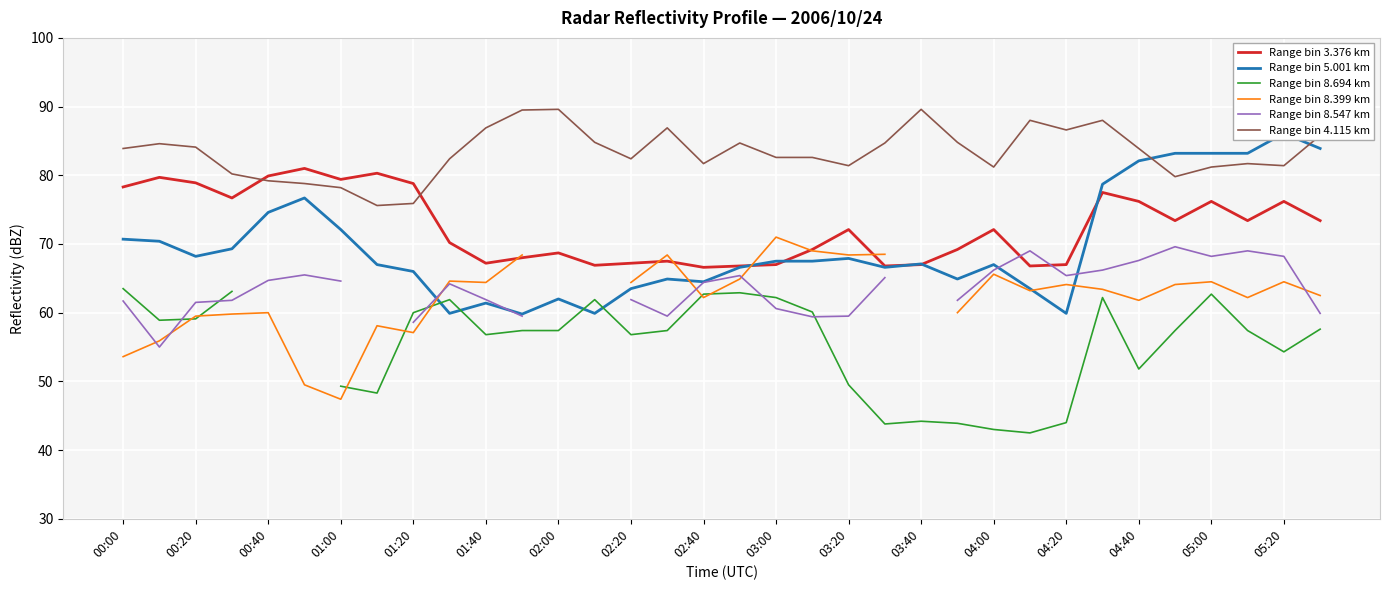

The value of Range bin 3.376 km at 17 is 103.9. True or false?

False